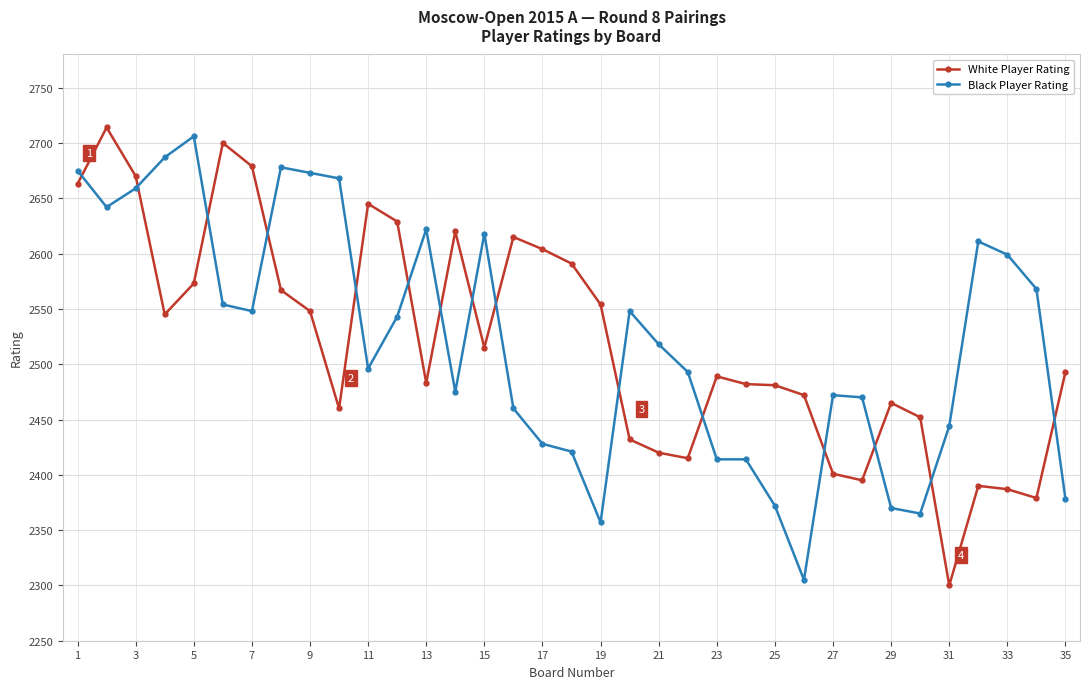

What is the difference between the maximum and minimum values in the Black Player Rating series?

401